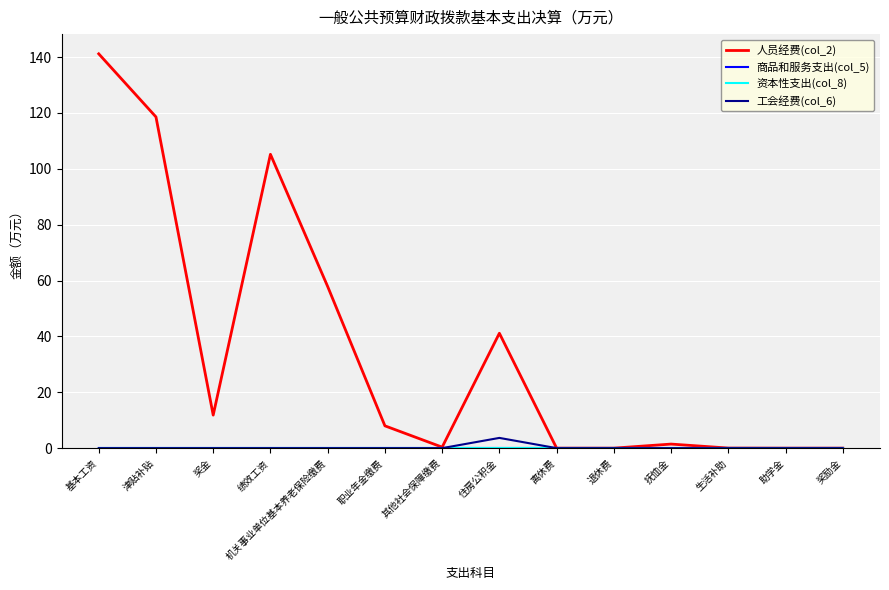

True or false: 商品和服务支出(col_5) and 工会经费(col_6) cross at least once.

False